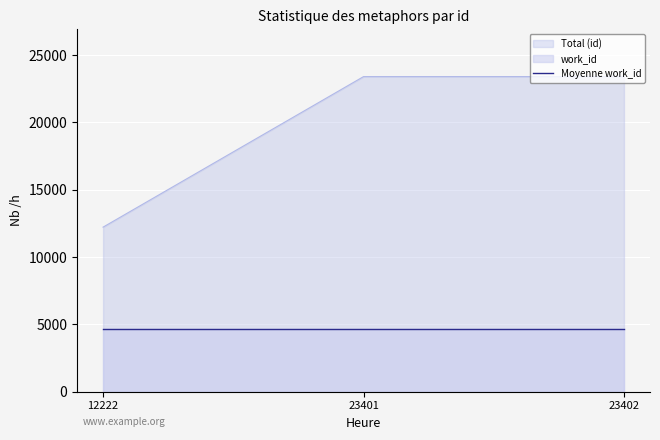

What is the sum of all values?

59025